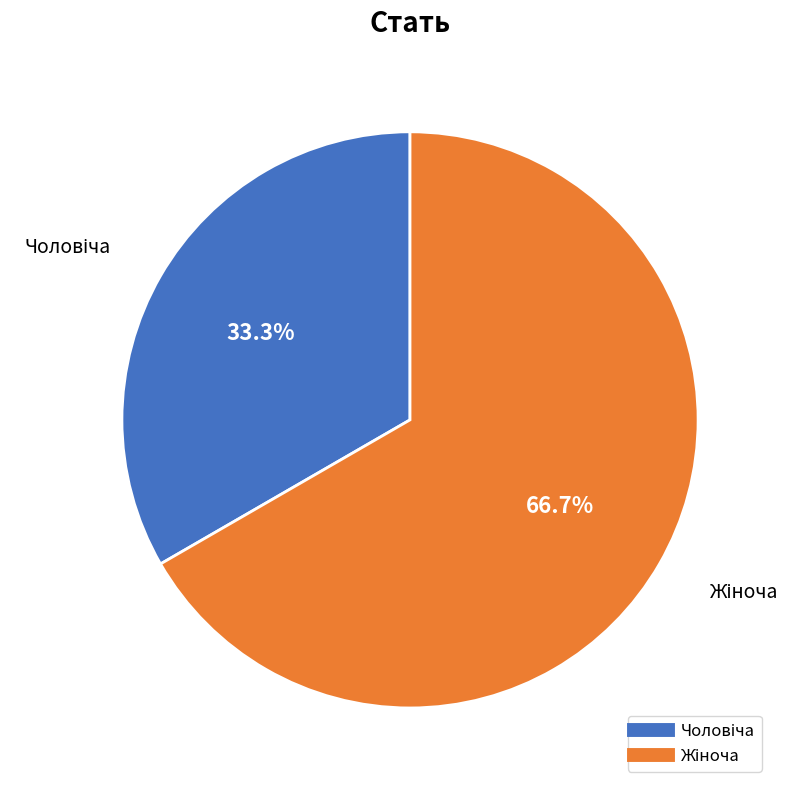

Is there a majority slice in this chart?

Yes